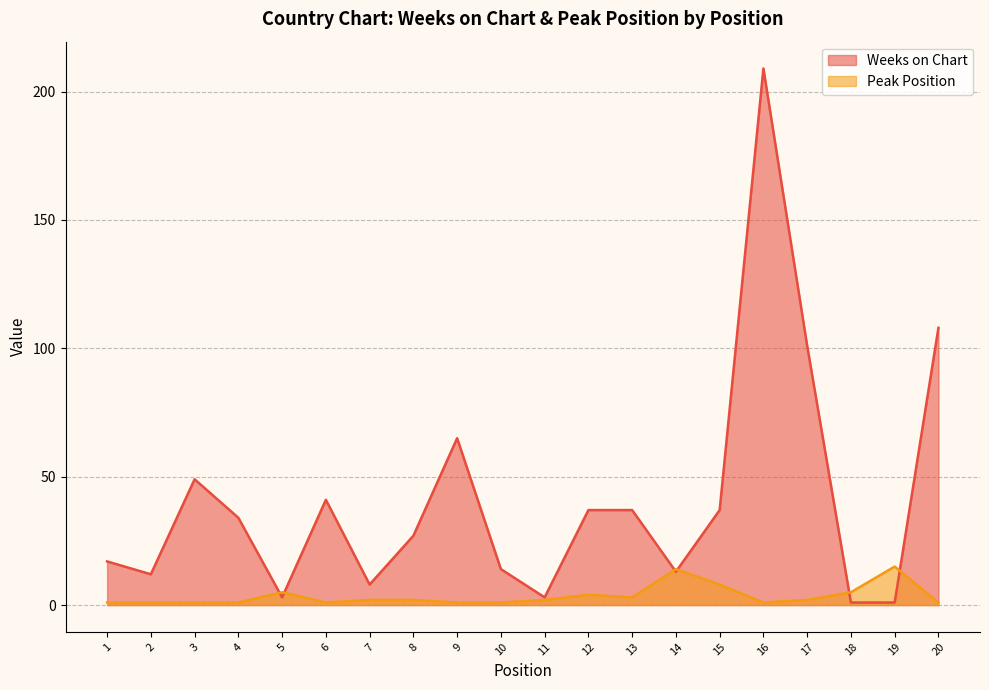

What is the value of the Peak Position point at the 1st from the left?

1